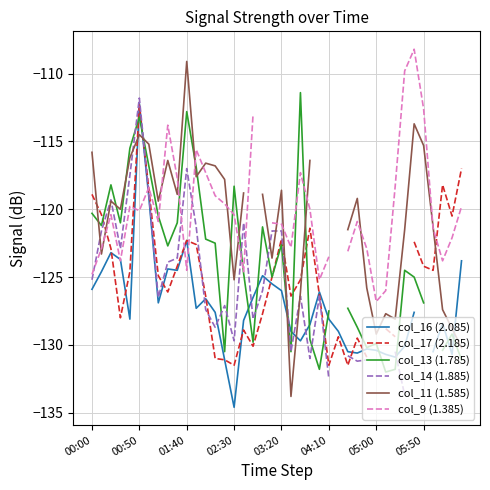

What are all the series names shown in the legend?

col_16 (2.085), col_17 (2.185), col_13 (1.785), col_14 (1.885), col_11 (1.585), col_9 (1.385)